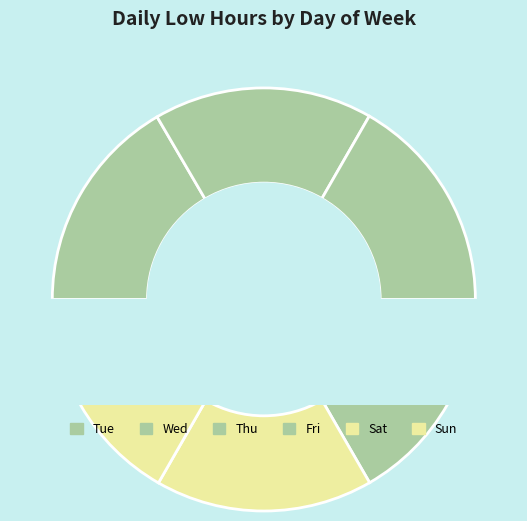

The Fri slice represents 25% of the pie. True or false?

False